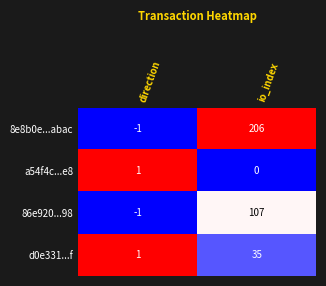

Reading left to right, what are all the values shown in this chart?

8e8b0e...abac: direction=-1	io_index=206
a54f4c...e8: direction=1	io_index=0
86e920...98: direction=-1	io_index=107
d0e331...f: direction=1	io_index=35